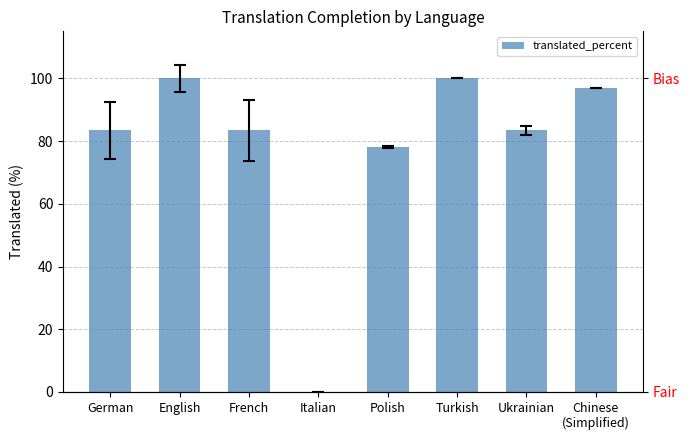

Is it true that the value at French is 83.4?

True